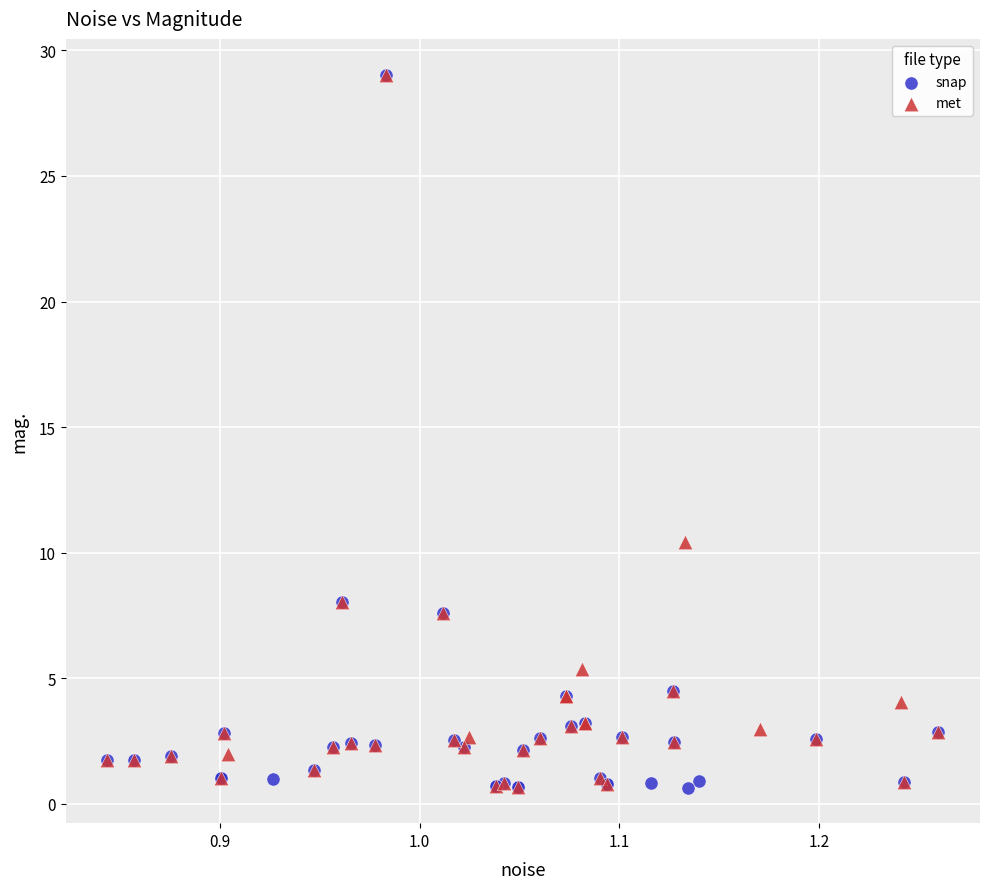

What are all the series names shown in the legend?

snap, met